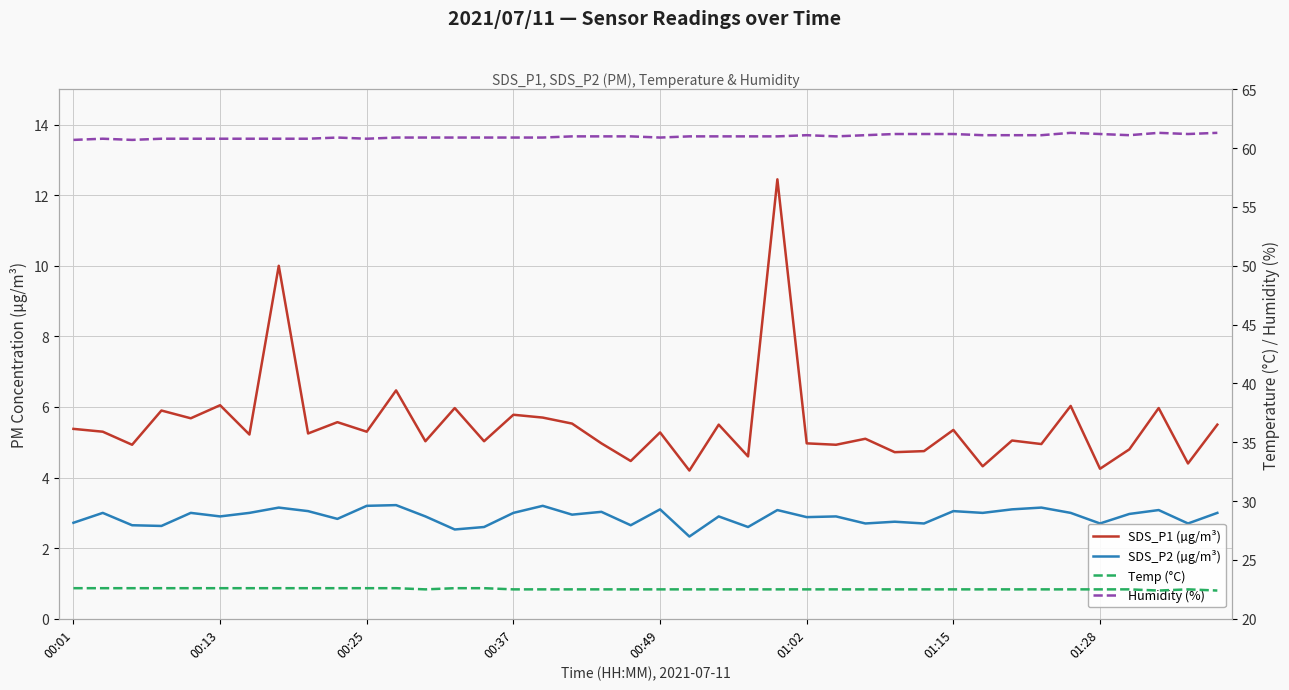

Is the value of Humidity (%) at 20 greater than the value of SDS_P1 (µg/m³) at 31?

Yes